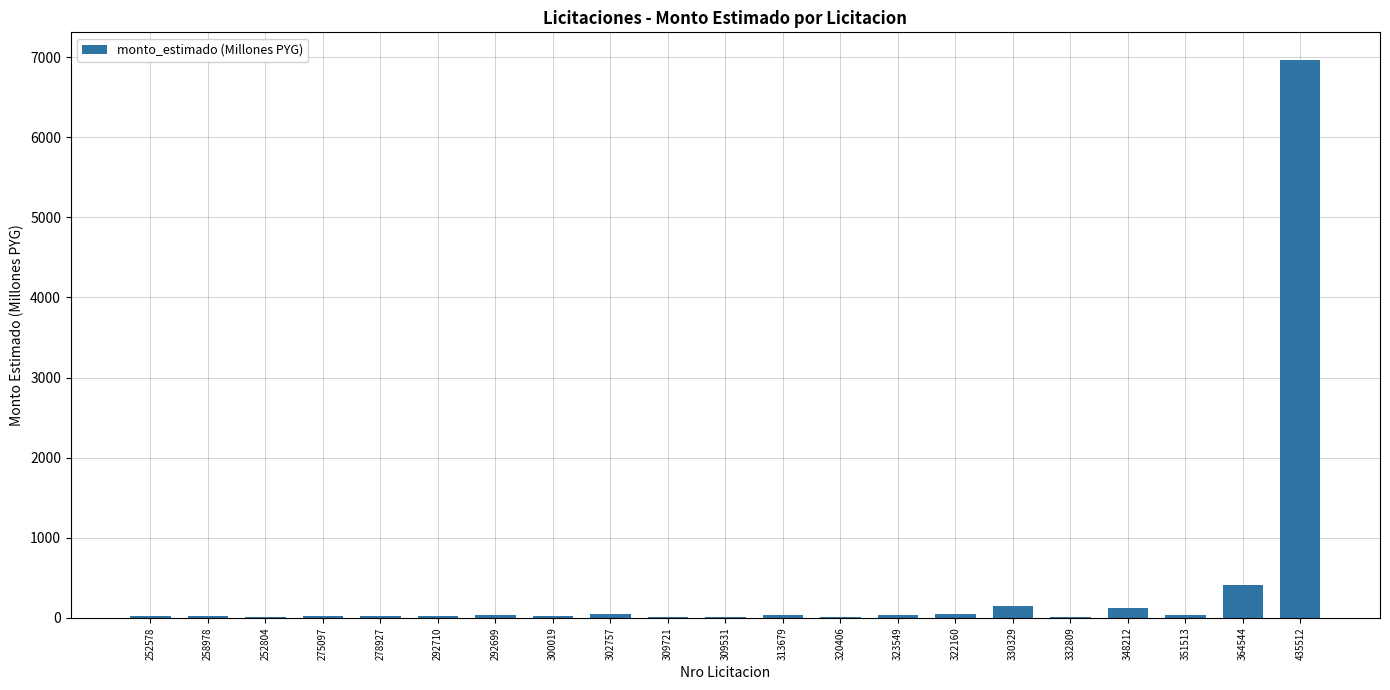

At which category does the chart reach its peak across all series?

435512